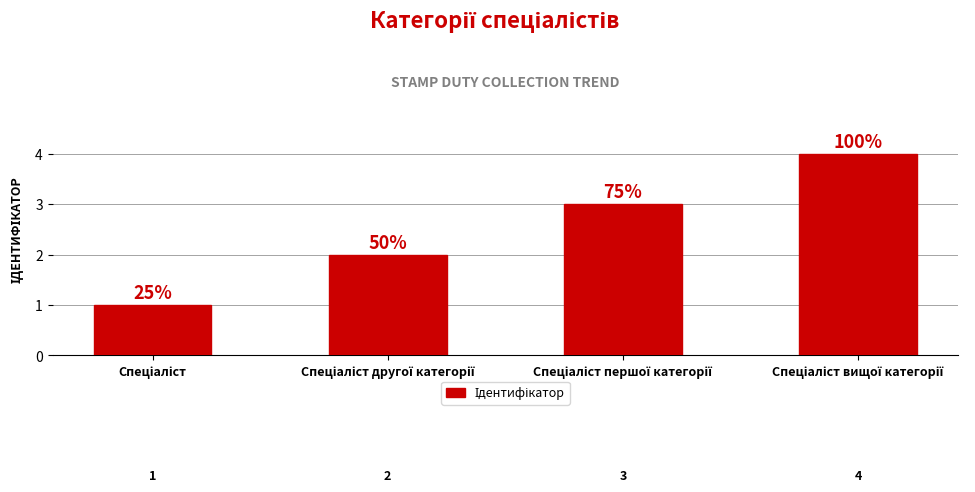

Are the bars grouped side by side (vs. stacked)?

No